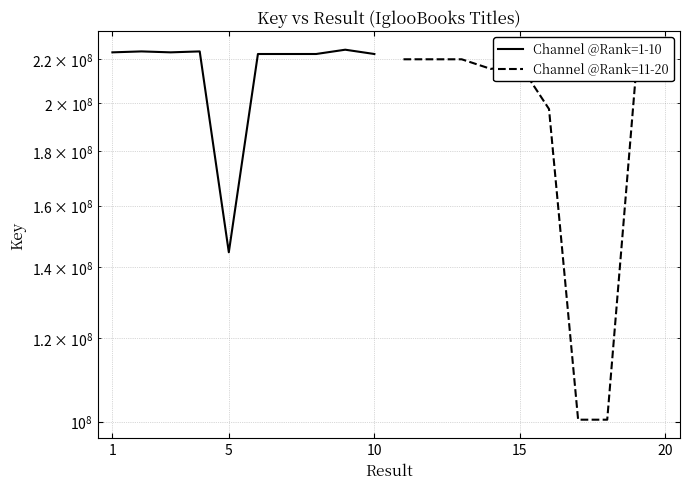

At 15, list the series in order from smallest to largest.

Channel @Rank=11-20, Channel @Rank=1-10